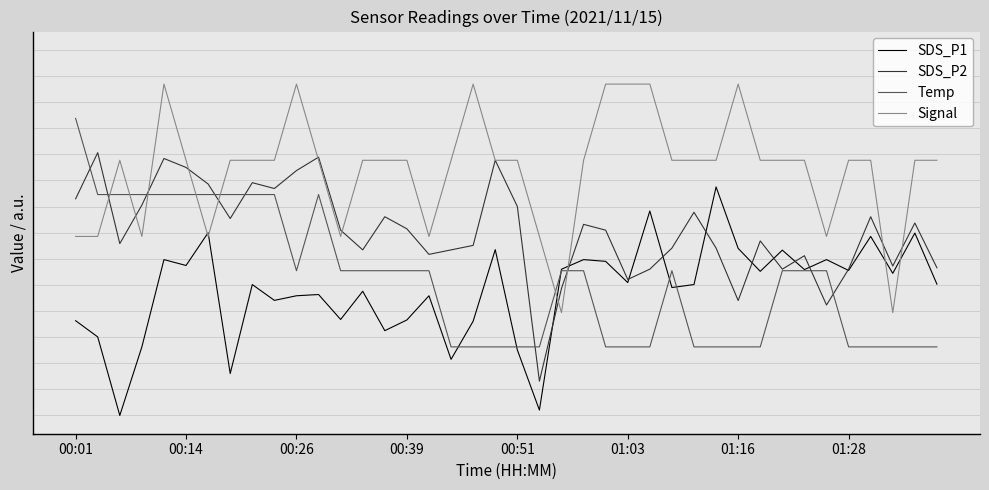

What are all the series names shown in the legend?

SDS_P1, SDS_P2, Temp, Signal